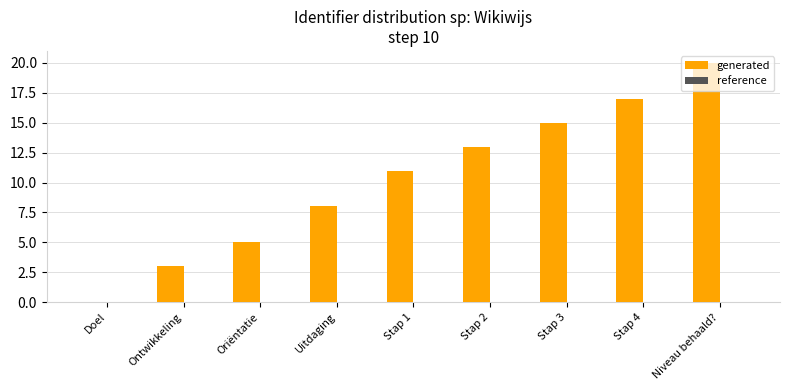

What is the greatest value displayed?

20